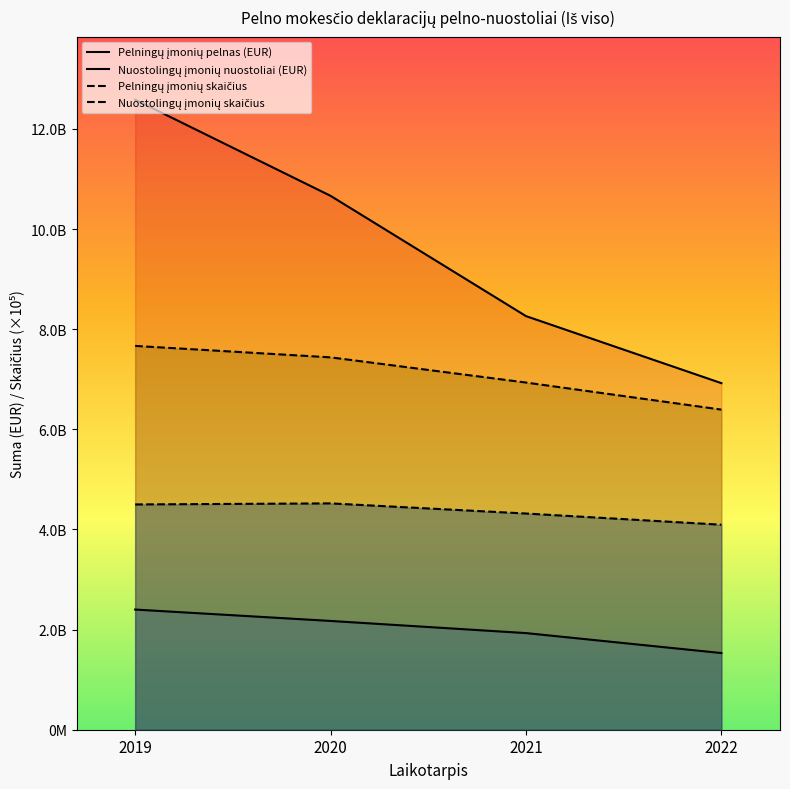

What is the difference between the highest and lowest values at 2022?

5390349152